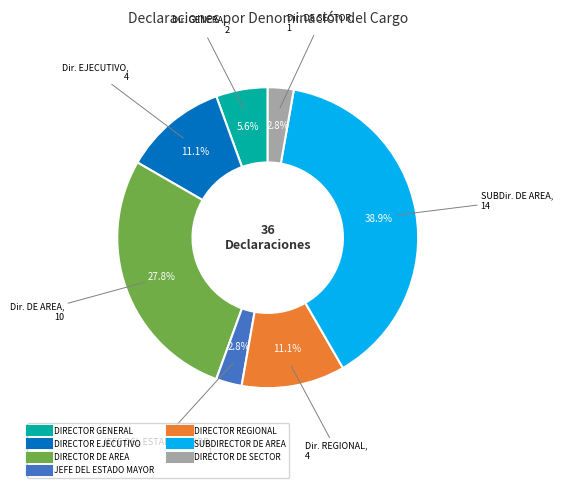

To the nearest percent, what is the difference between the DIRECTOR DE AREA and DIRECTOR REGIONAL slice percentages?

17%